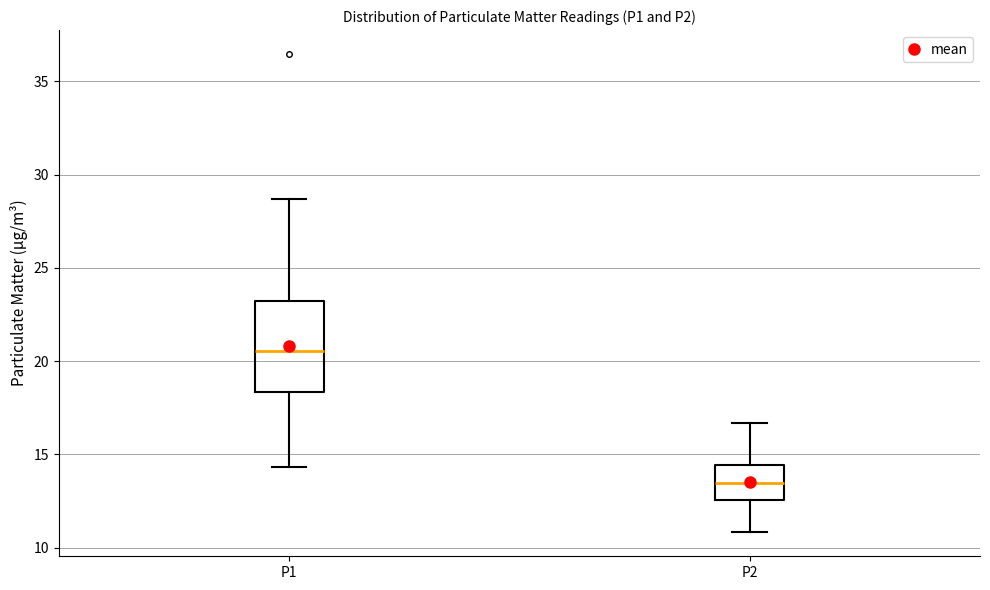

Reading left to right, read every box against the y-axis: the position of its median line, the range the box covers, and the ends of its whiskers. The values are not printed on the chart, so give them approximately, as read against the axis.

P1: median 20.5, box 18.5 to 23.0, whiskers 14.5 to 28.5
P2: median 13.5, box 12.5 to 14.5, whiskers 11.0 to 16.5